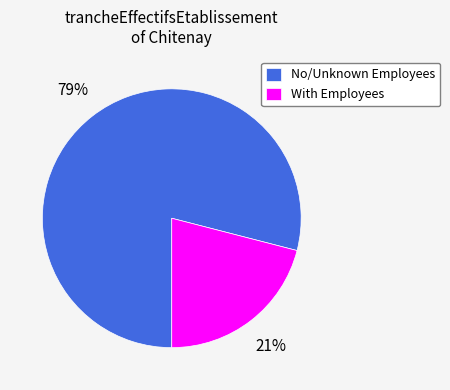

To the nearest percent, what percentage of the pie is No/Unknown Employees?

79%